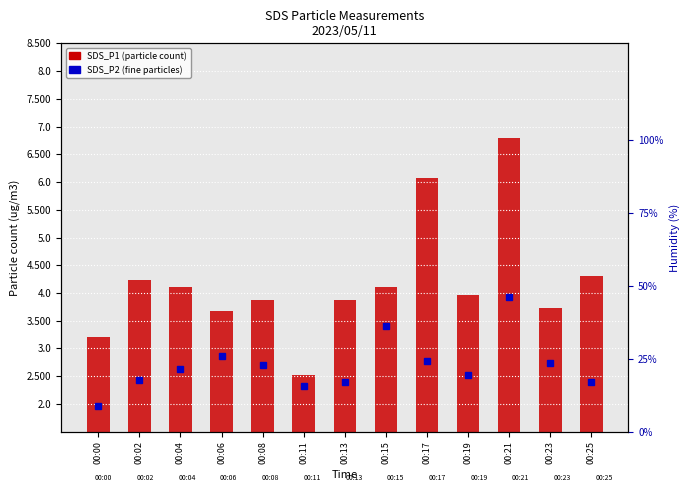

The value at 00:13 is 1.6. True or false?

False